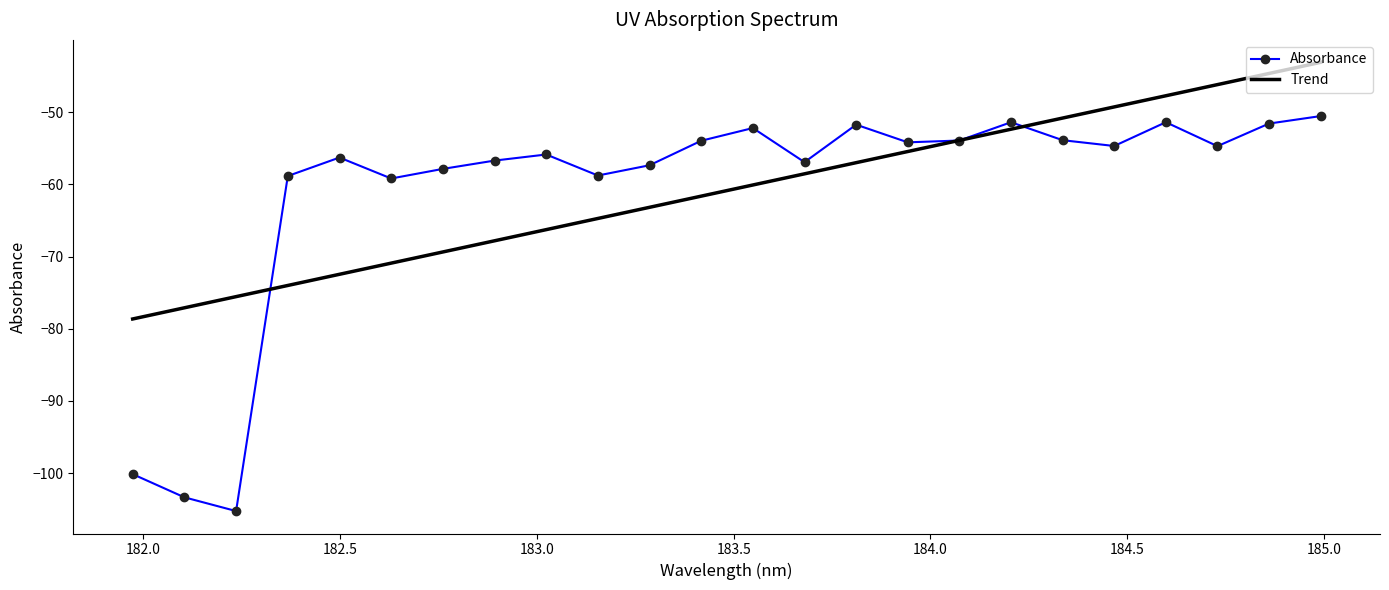

What is the highest value of the Absorbance series?

-50.6